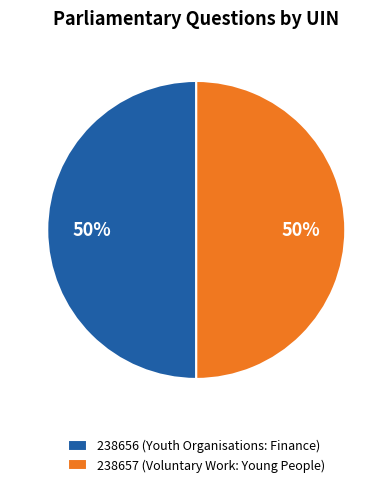

Is the sum of 238657 (Voluntary Work: Young People) and 238656 (Youth Organisations: Finance) greater than half?

Yes